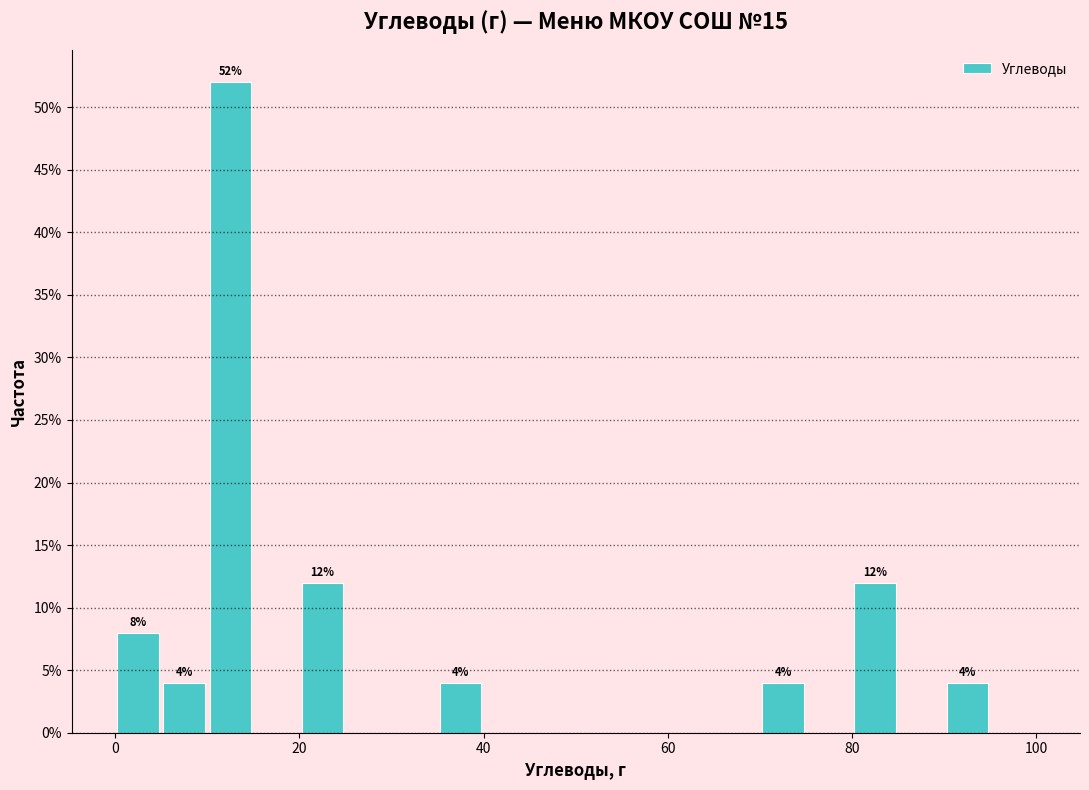

Read against the x-axis, roughly where is the centre of the tallest bar?

12